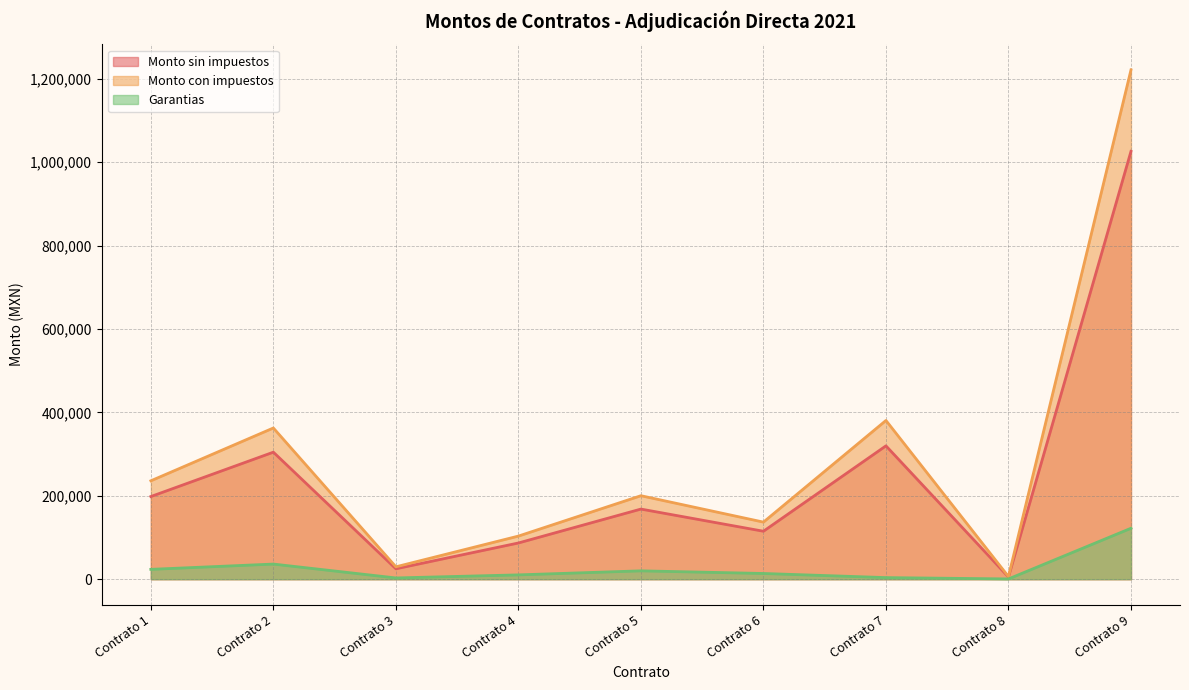

What is the approximate value of Monto con impuestos at Contrato 3?

29670.0